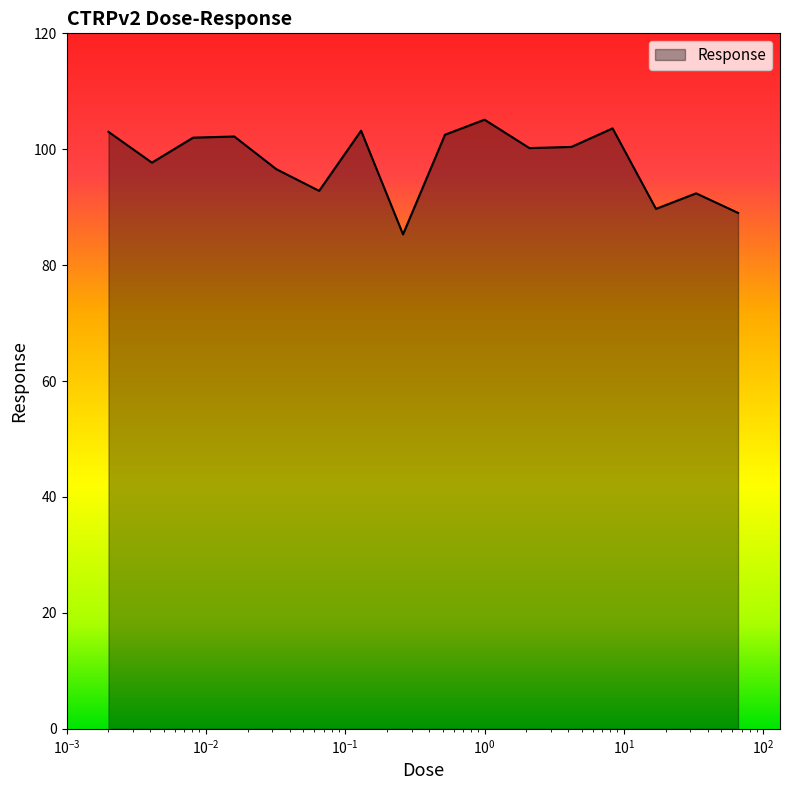

What is the maximum value shown in the chart?

105.1